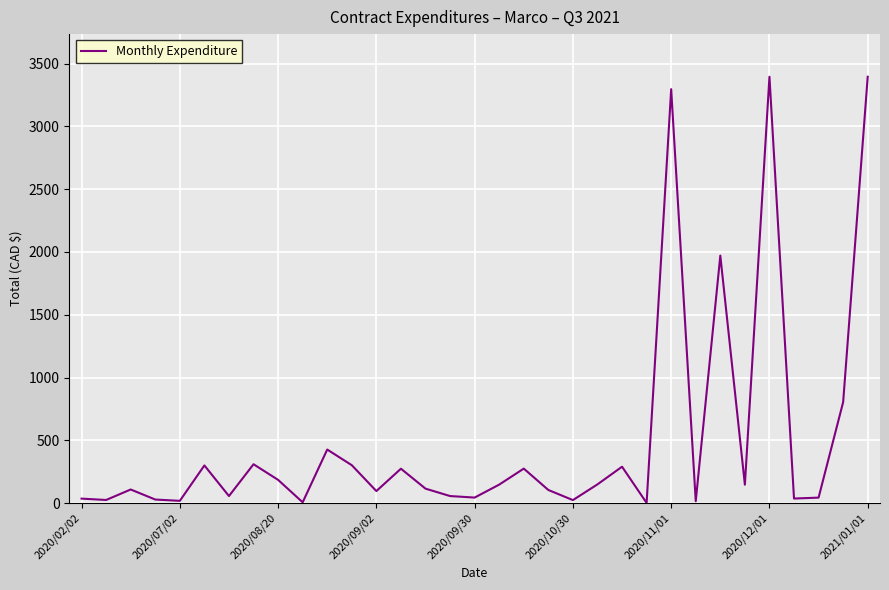

What is the maximum value shown in the chart?

3395.3